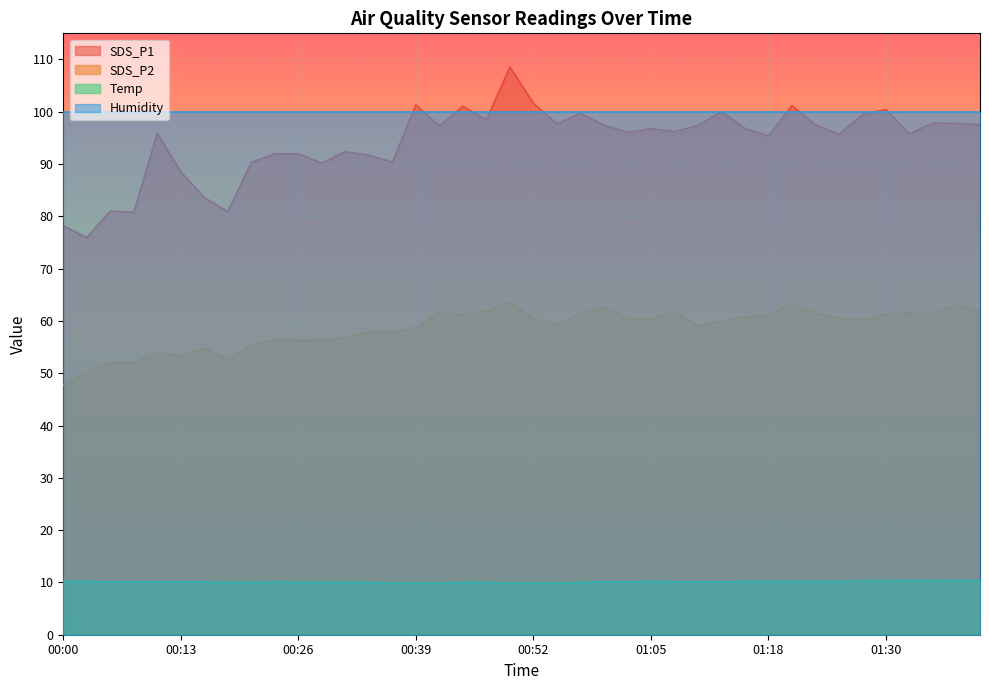

At which category does Temp reach its first local peak?

00:23